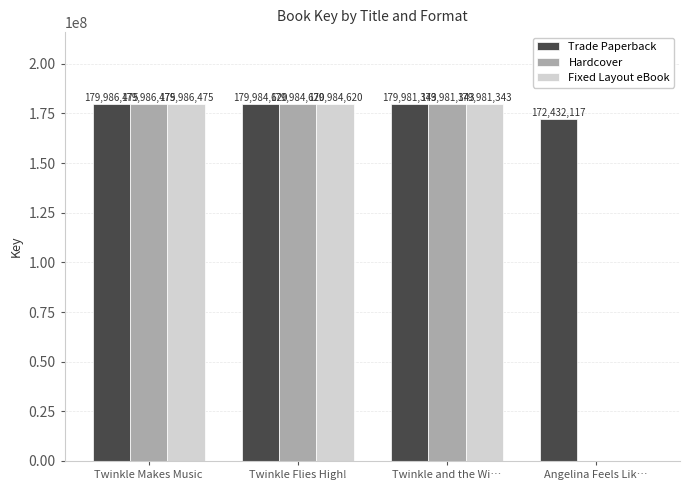

Reading left to right, what are all the values shown in this chart?

Trade Paperback: 179986475	179984620	179981343	172432117
Hardcover: 179986475	179984620	179981343	0
Fixed Layout eBook: 179986475	179984620	179981343	0